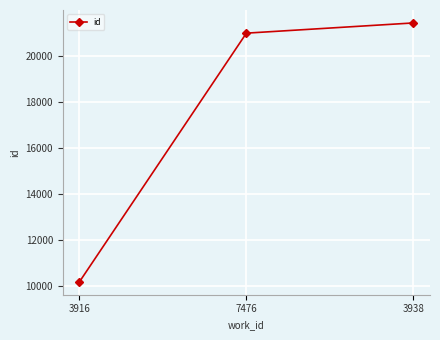

What is the sum of all values?

52579